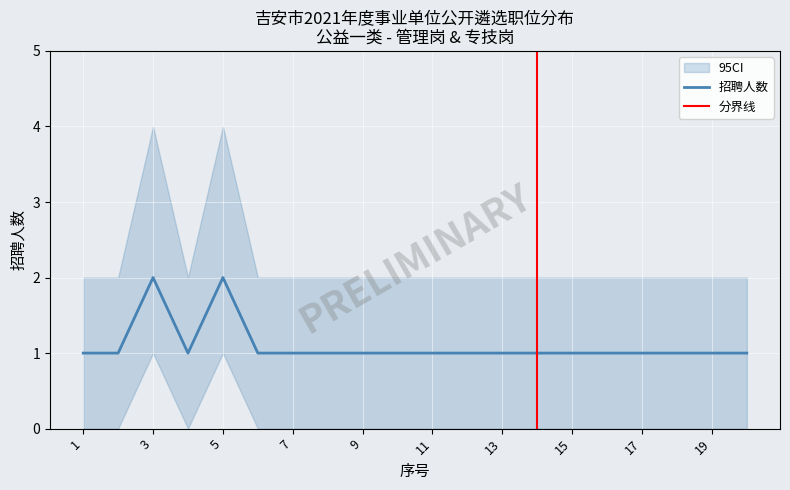

At how many categories does at least one series exceed 0?

20